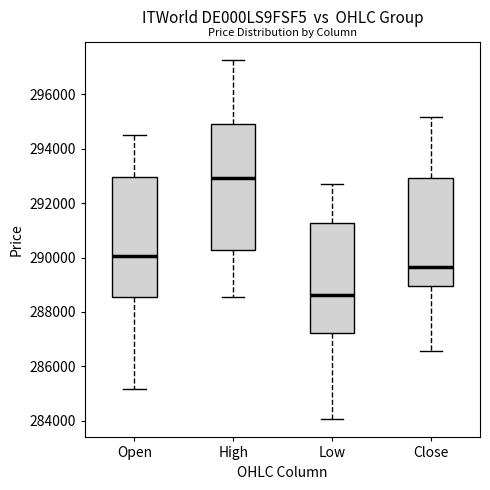

Which box's median line is the highest?

High